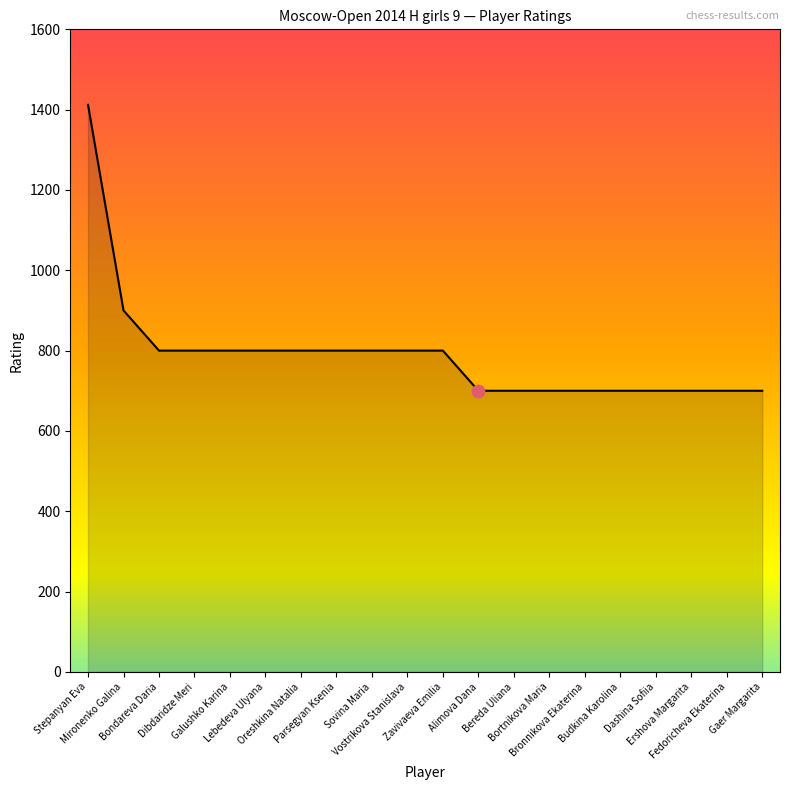

What is the ratio of the value at Mironenko Galina to the value at Dashina Sofiia?

1.3